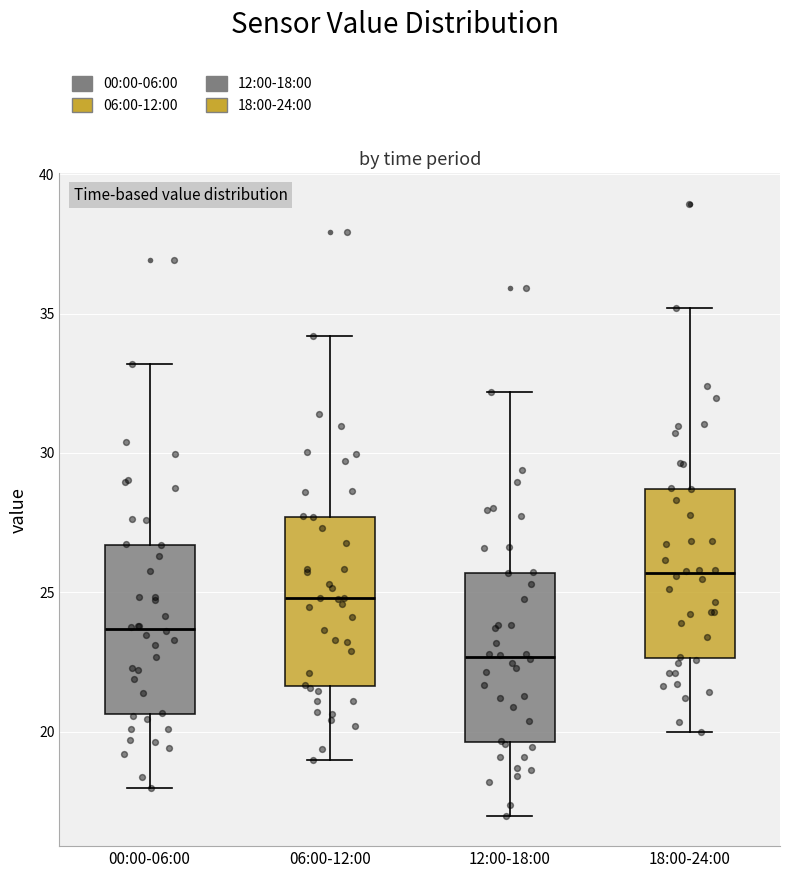

Where is the upper edge of the box for 12:00-18:00 on the y-axis? The values are not printed on the chart, so give them approximately, as read against the axis.

25.5